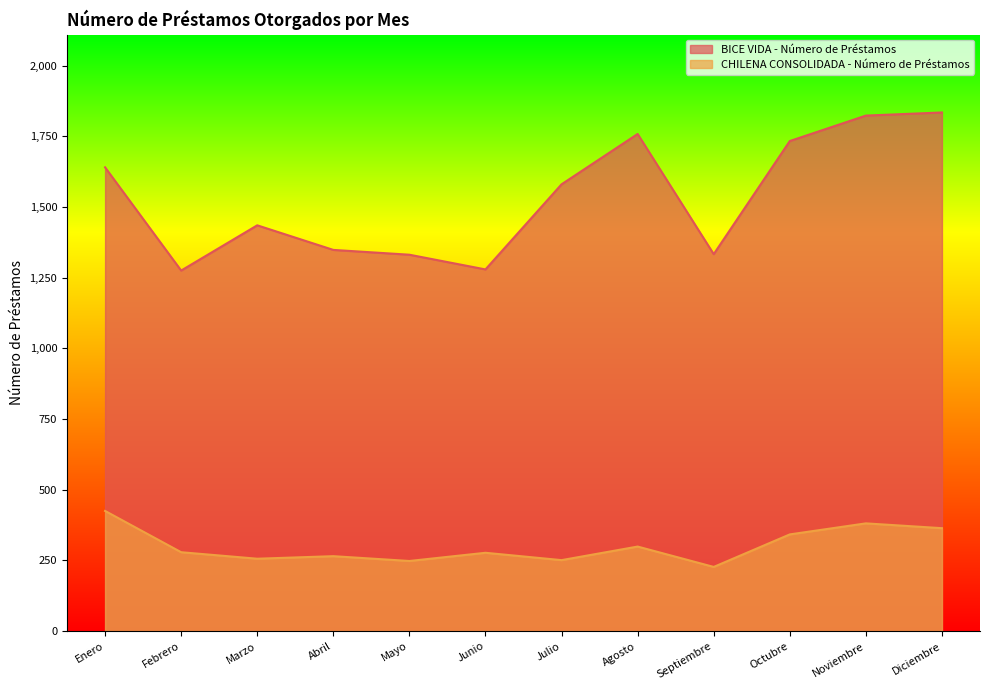

What value does the CHILENA CONSOLIDADA - Número de Préstamos series have at Abril, to the nearest 5?

265